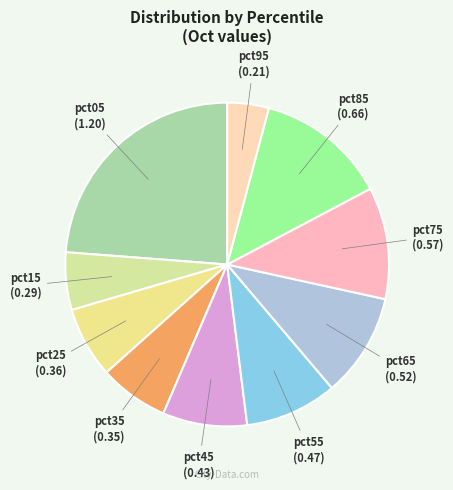

Which has a higher value, pct65 or pct95?

pct65